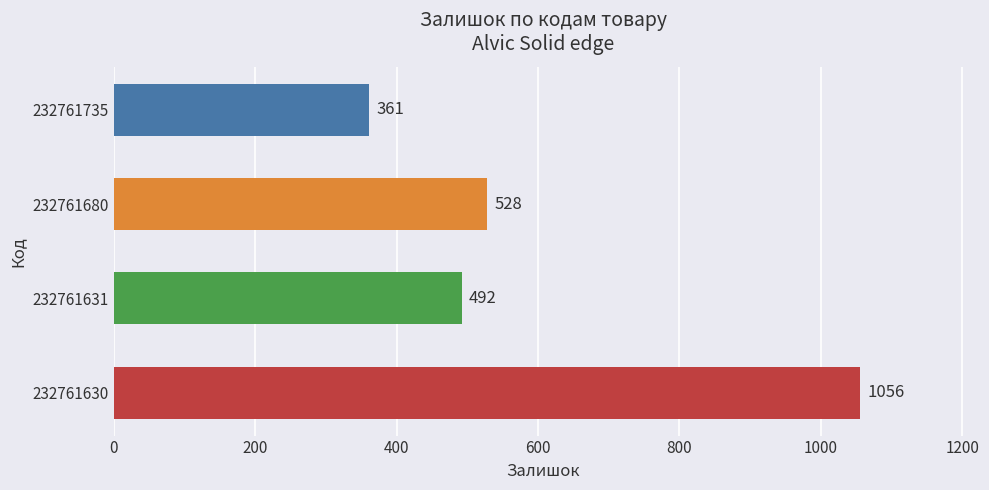

What is the ratio of the value at 232761735 to the value at 232761631?

0.7